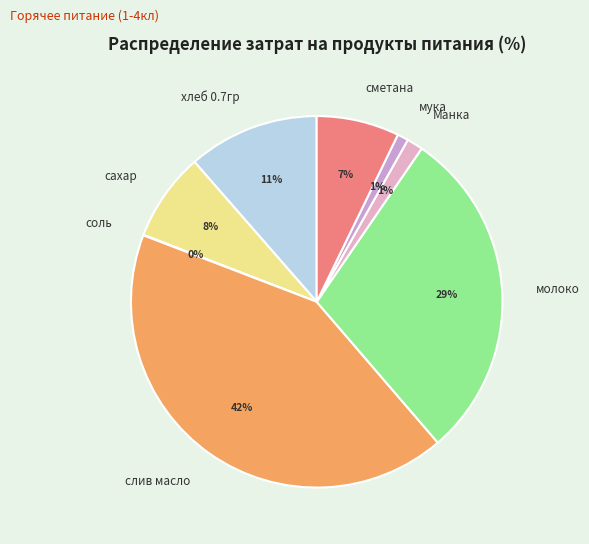

Is мука the majority of the pie?

No